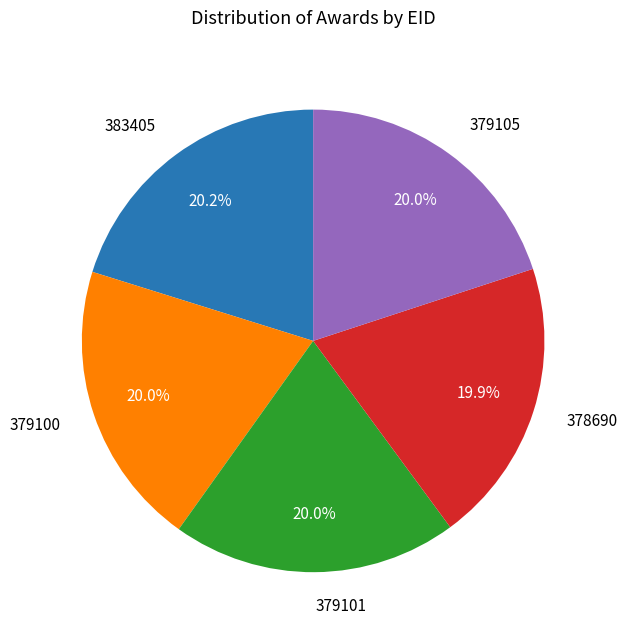

To the nearest percent, what portion does 379101 represent?

20%